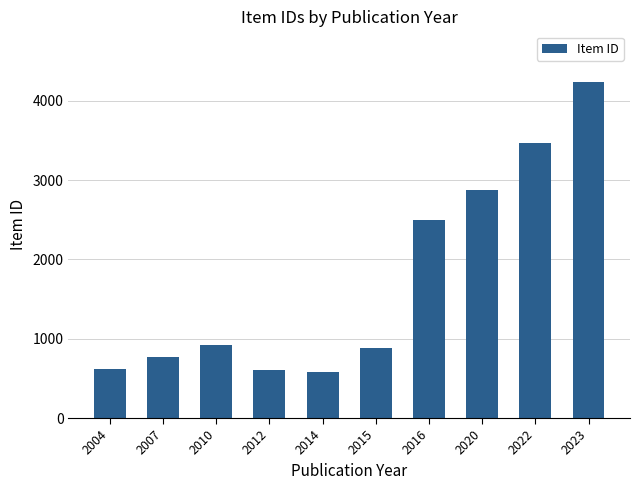

What is the difference between the second highest and minimum values?

2889